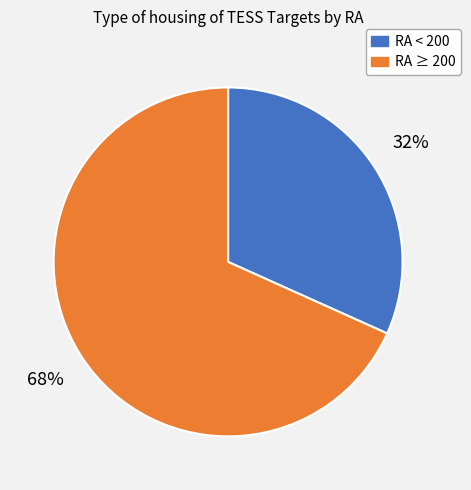

To the nearest percent, what is the average slice percentage?

50%